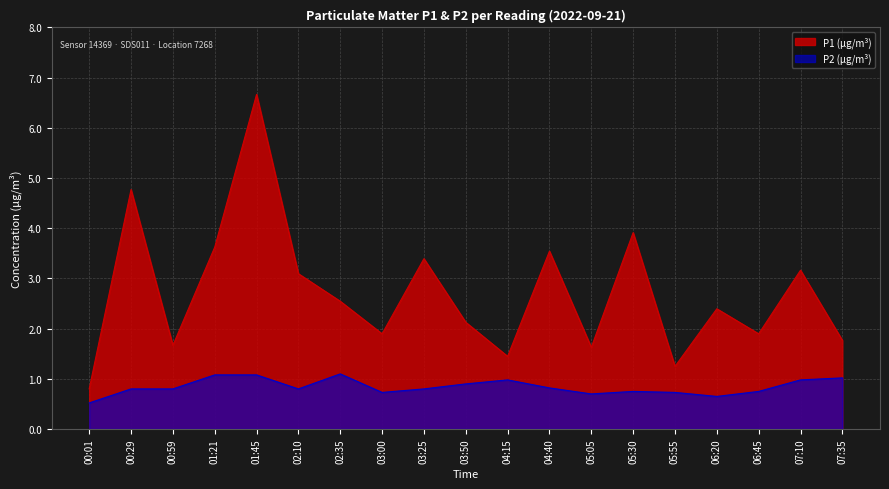

In P2, how many points are higher than both neighbors (excluding endpoints)?

3